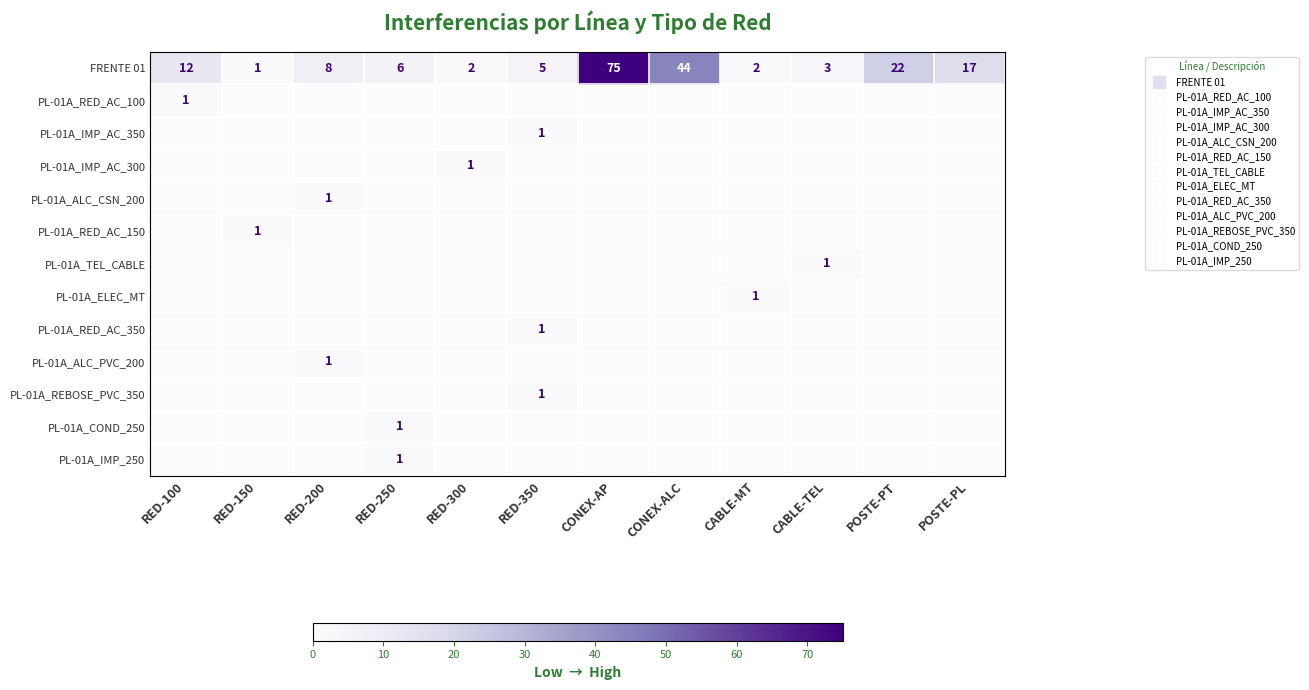

How many values in PL-01A_RED_AC_150 are above zero?

1